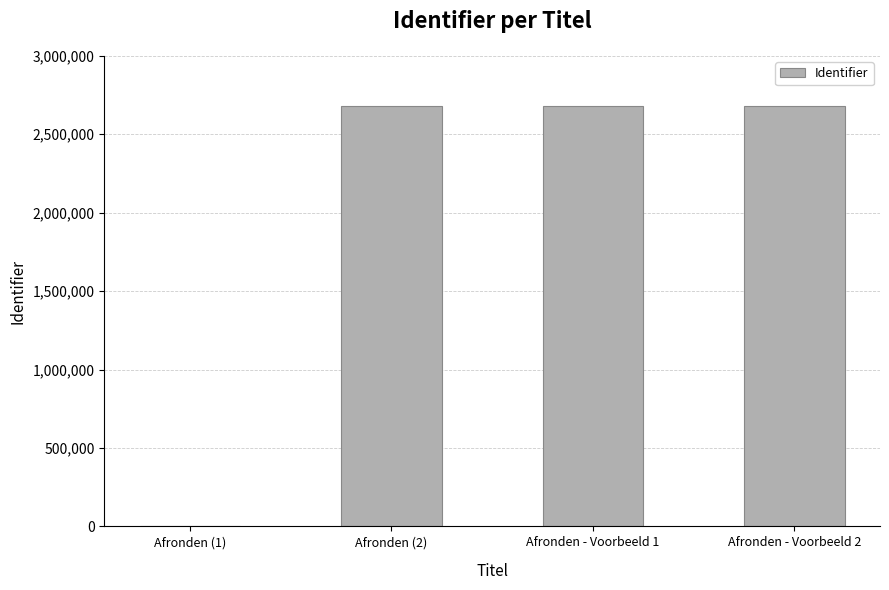

Is it true that the value at Afronden (2) is 577342?

False